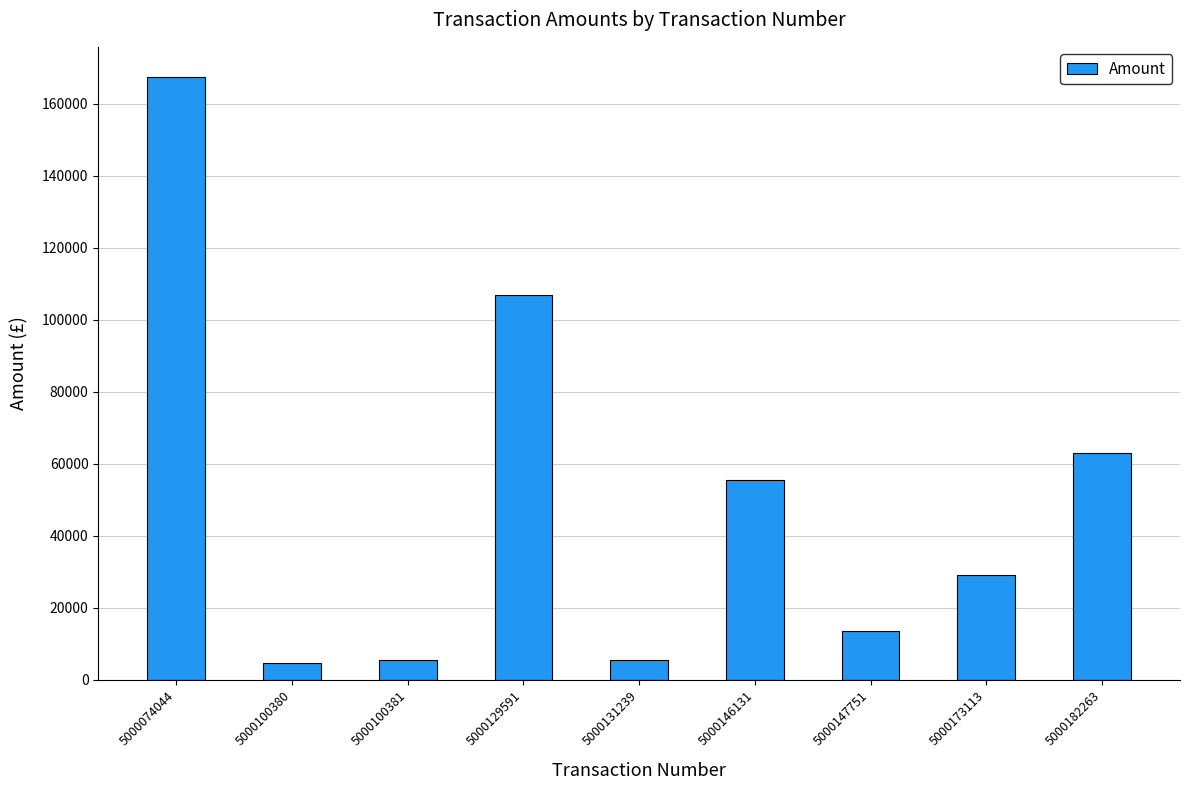

Which label corresponds to the largest value in the chart?

5000074044